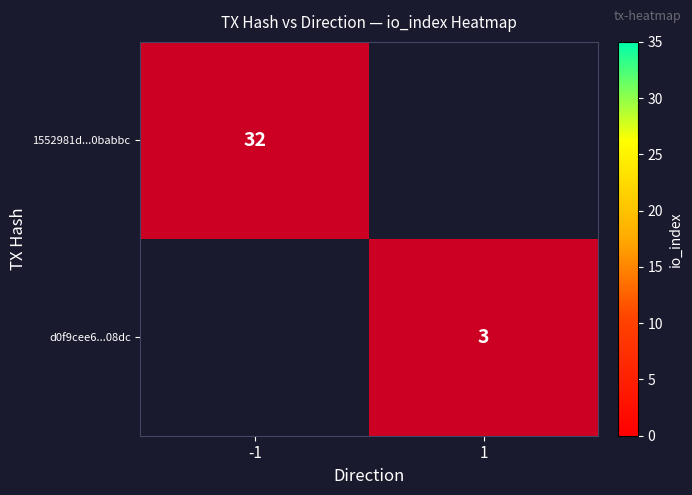

At which category is the sum across all series the highest?

-1